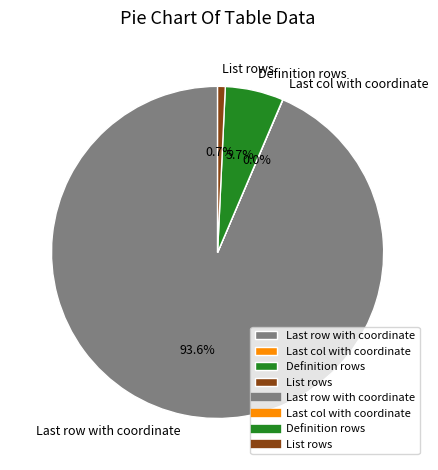

Does any single category account for the majority?

Yes